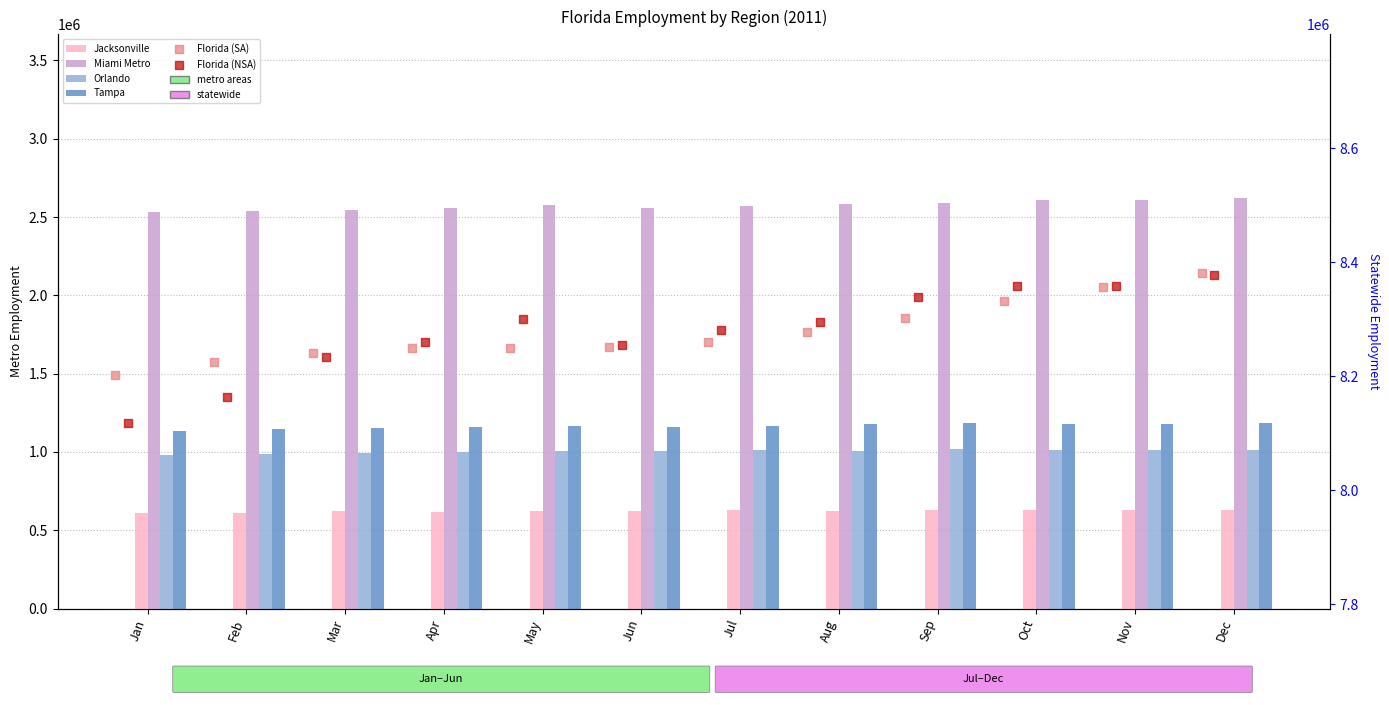

Which series contains the lowest Y value?

Jacksonville